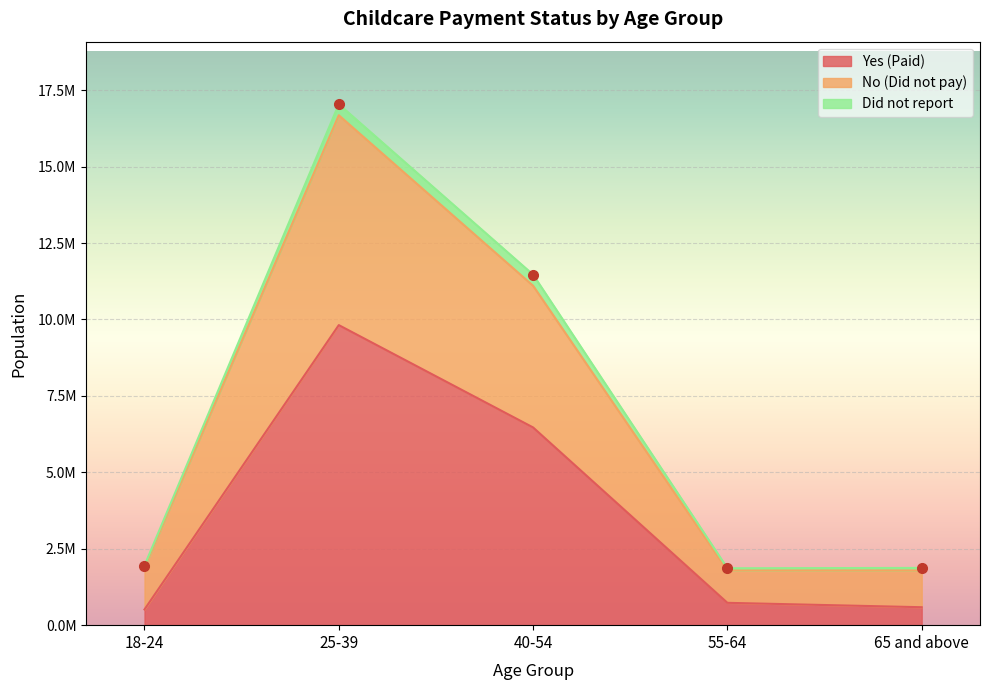

True or false: No (Did not pay) has a value of 1895491 at 18-24.

True